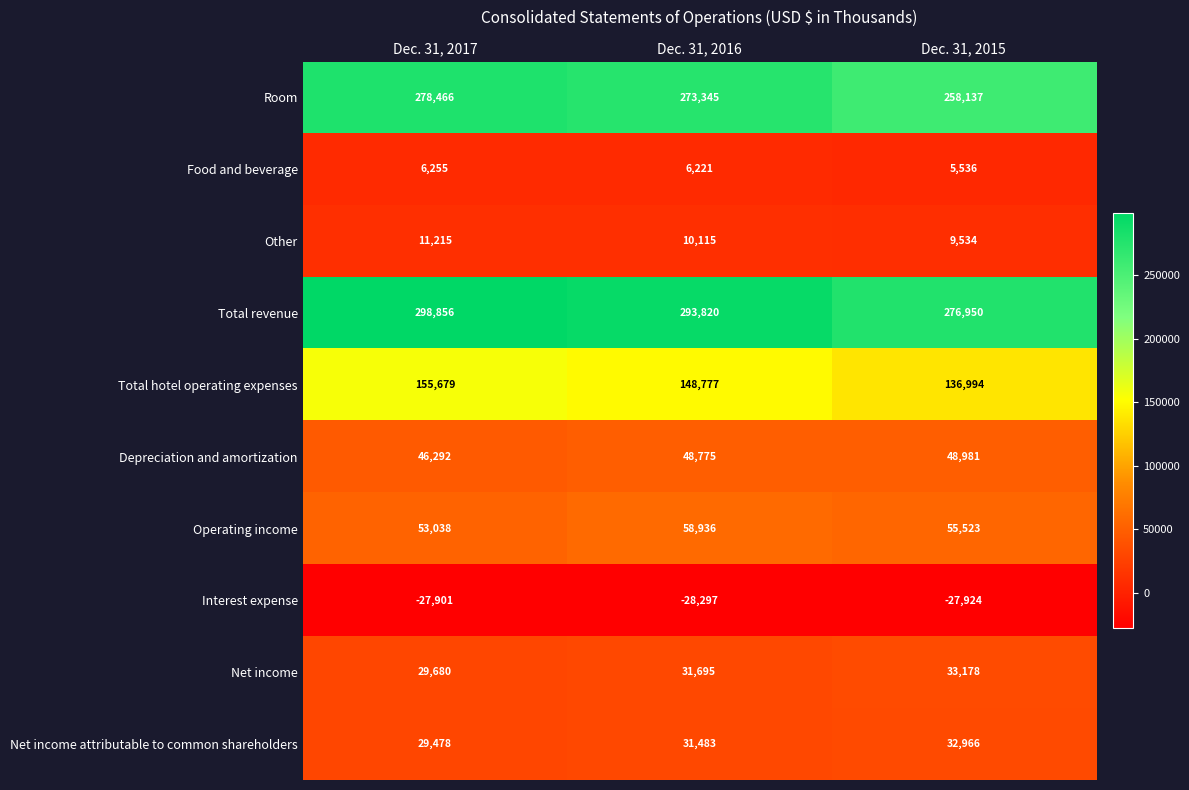

What is the spread (max minus min) of values at Dec. 31, 2017?

326757